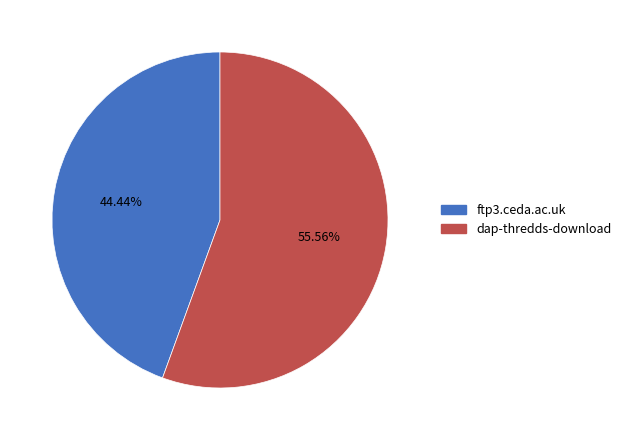

What percentage is the dap-thredds-download slice, to the nearest percent?

56%